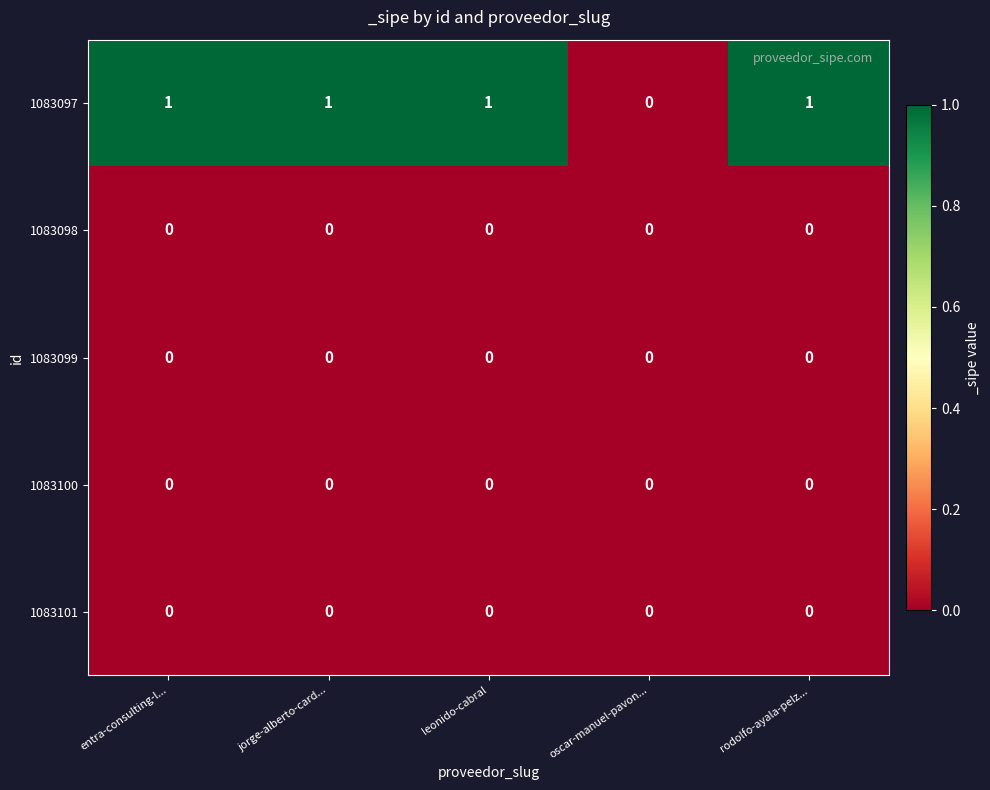

Count the number of data series in this chart.

5